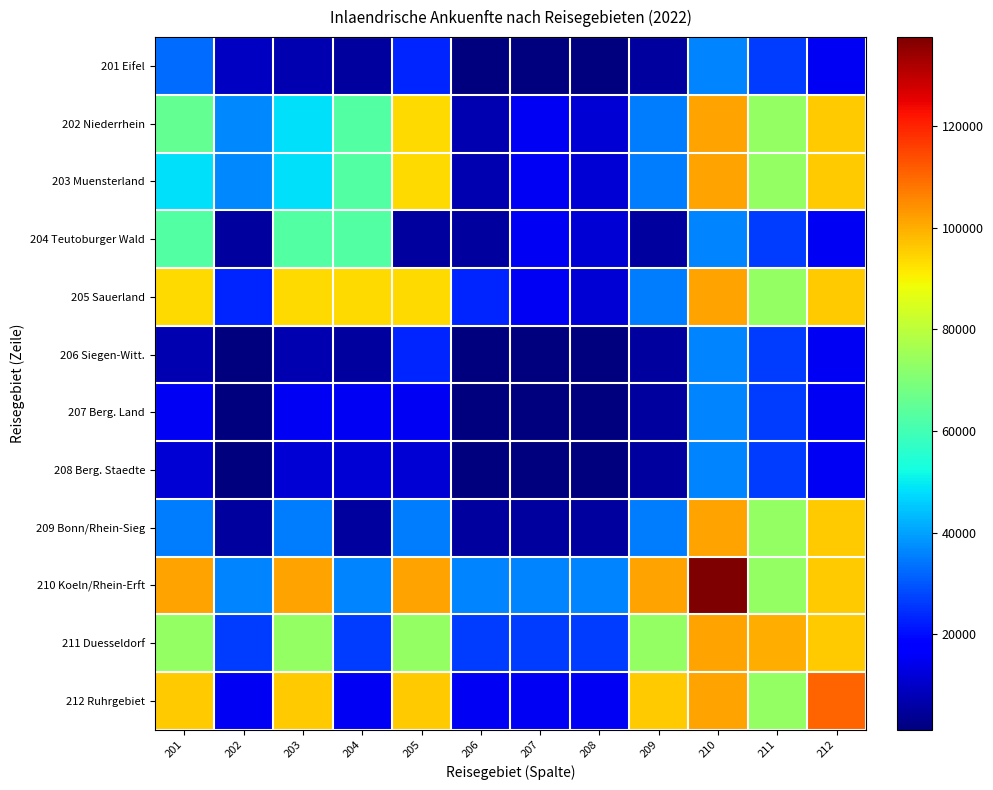

At how many categories does at least one series exceed 25045?

12